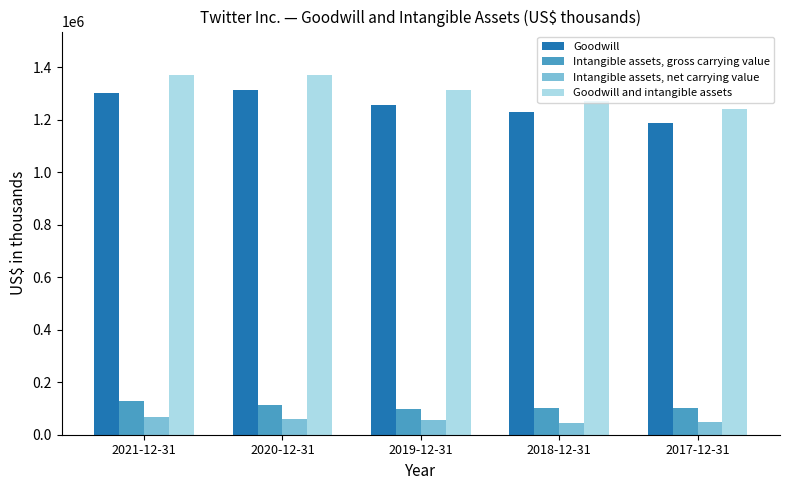

Which series has the widest spread of values?

Goodwill and intangible assets